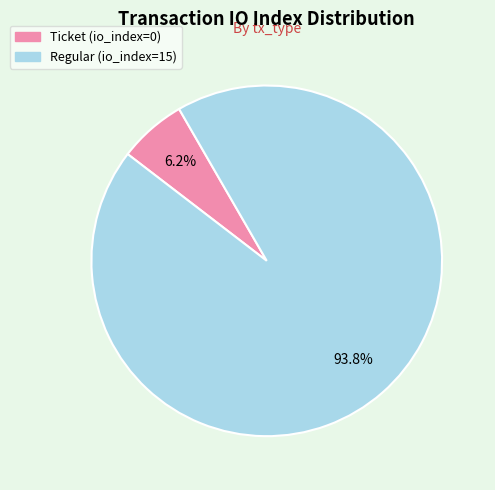

To the nearest percent, what is the combined percentage of Ticket (io_index=0) and Regular (io_index=15)?

100%